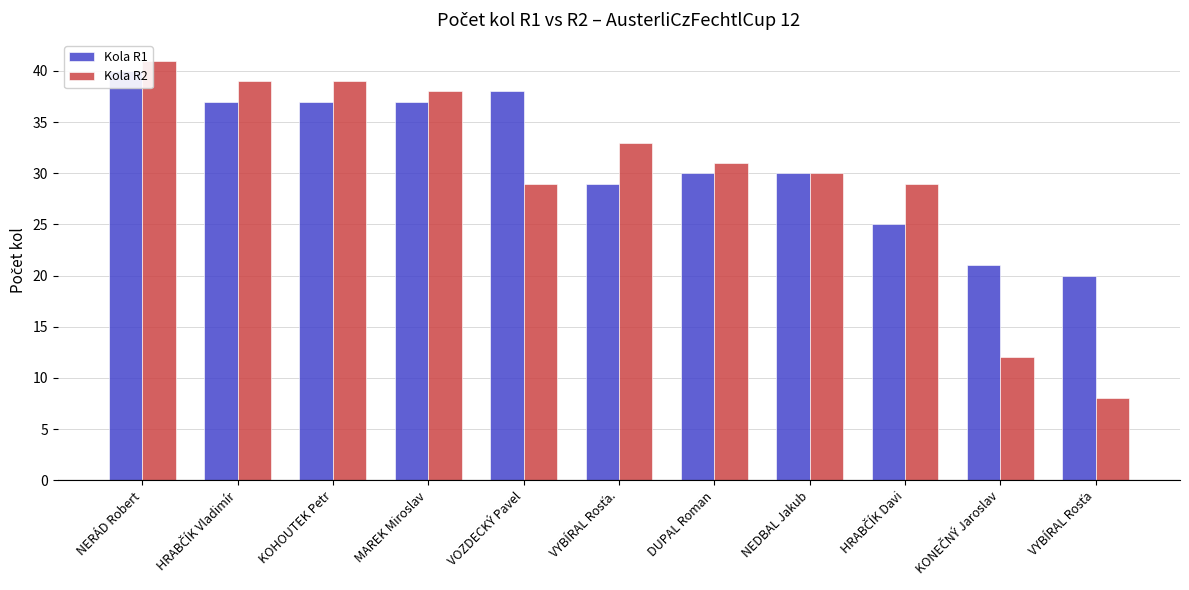

Is the value of Kola R2 at HRABČÍK Davi greater than the value of Kola R1 at KOHOUTEK Petr?

No